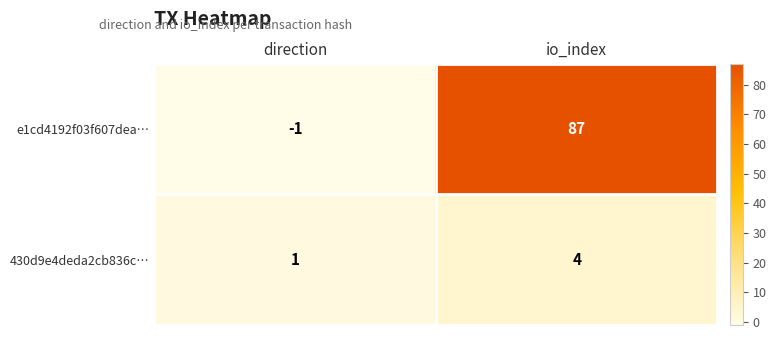

Between direction and io_index, which series saw the biggest shift?

e1cd4192f03f607dea…